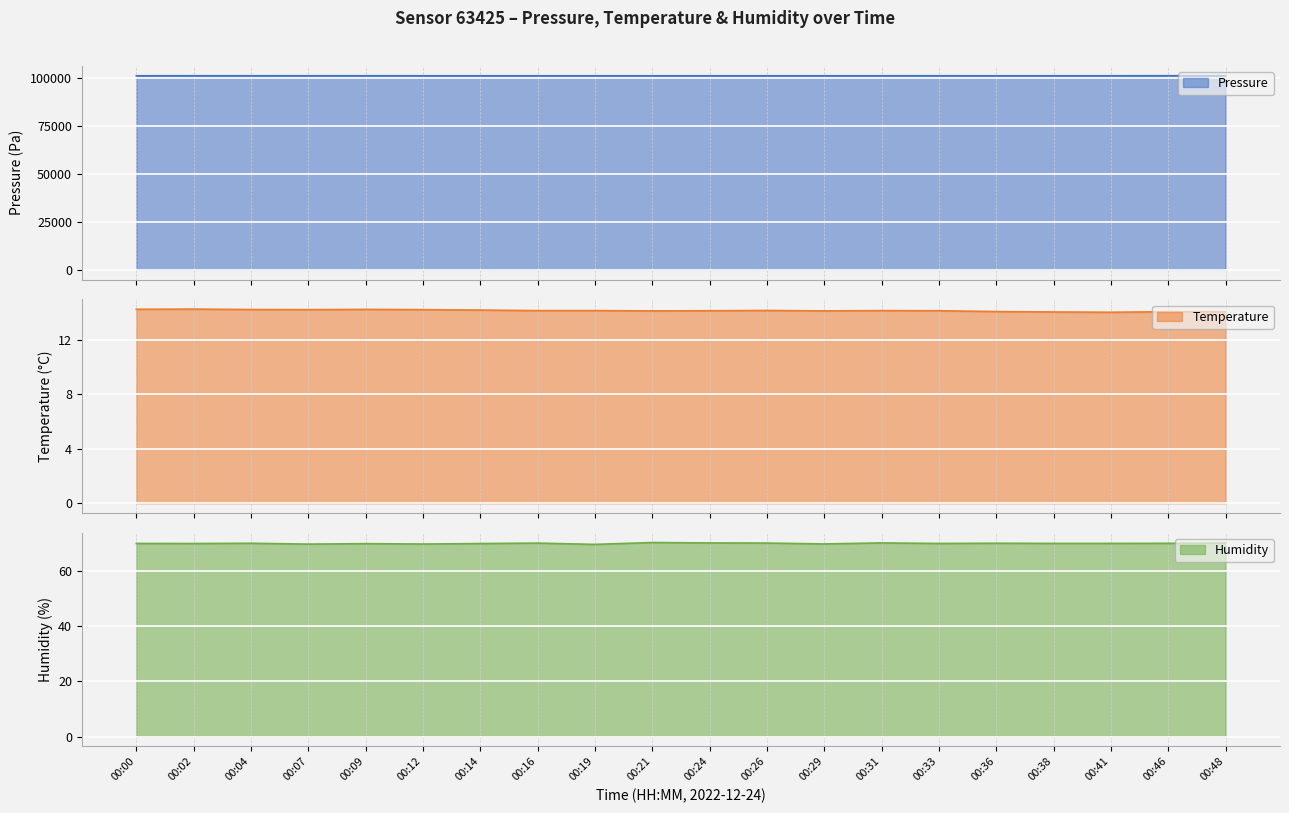

What is the greatest value displayed?

101101.8